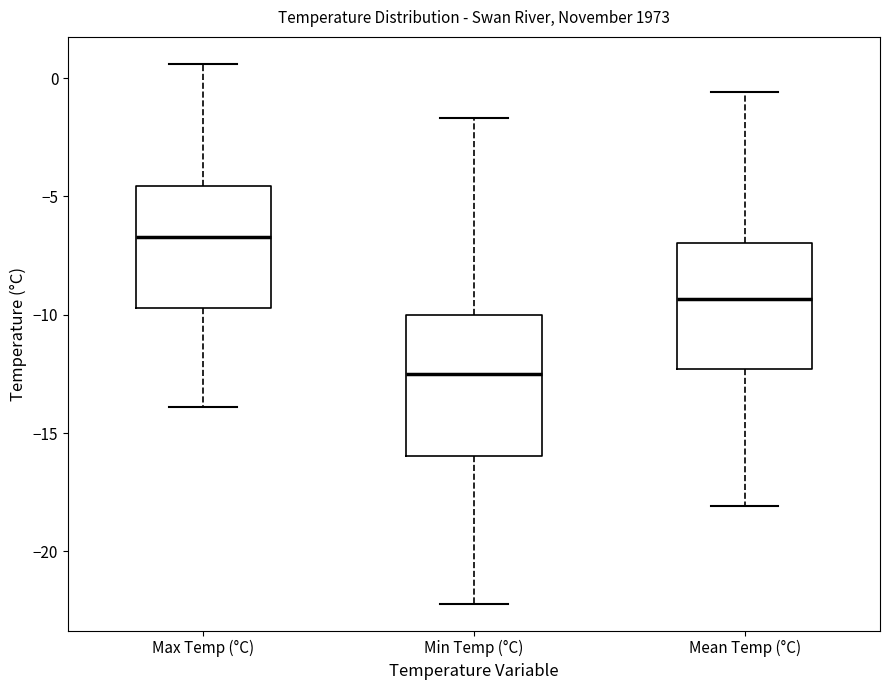

Comparing the boxes themselves (not the whiskers), which one is the tallest?

Min Temp (°C)